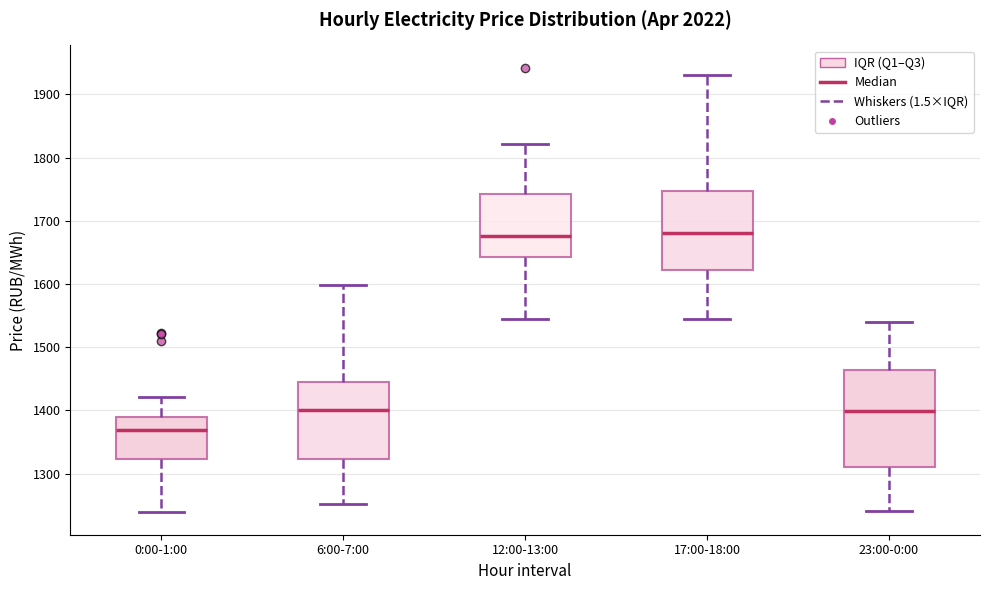

Reading left to right, read every box against the y-axis: the position of its median line, the range the box covers, and the ends of its whiskers. The values are not printed on the chart, so give them approximately, as read against the axis.

0:00-1:00: median 1370, box 1320 to 1390, whiskers 1240 to 1420
6:00-7:00: median 1400, box 1320 to 1450, whiskers 1250 to 1600
12:00-13:00: median 1680, box 1640 to 1740, whiskers 1540 to 1820
17:00-18:00: median 1680, box 1620 to 1750, whiskers 1550 to 1930
23:00-0:00: median 1400, box 1310 to 1460, whiskers 1240 to 1540